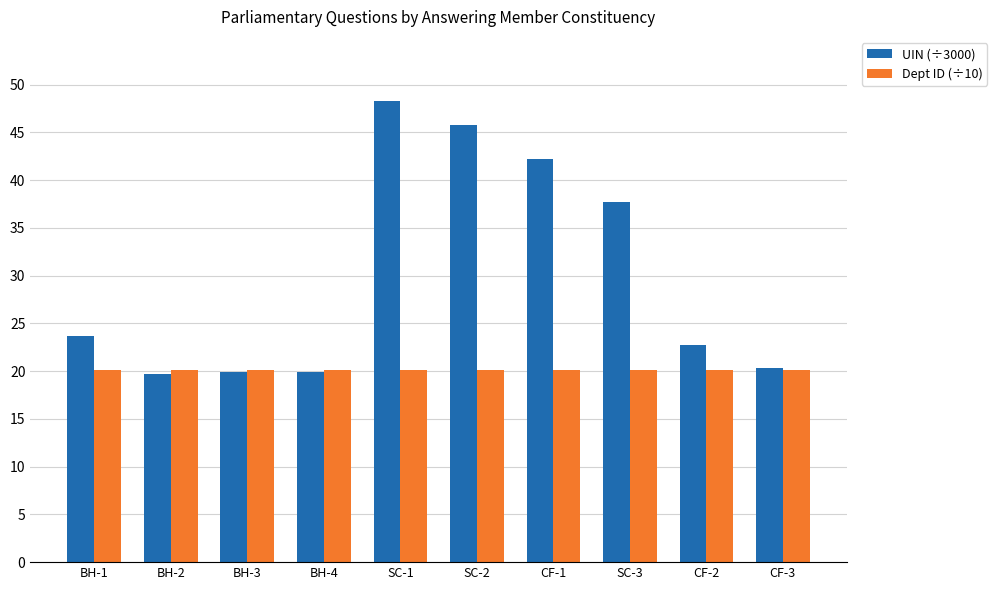

Which series has the largest range (max minus min)?

UIN (÷3000)